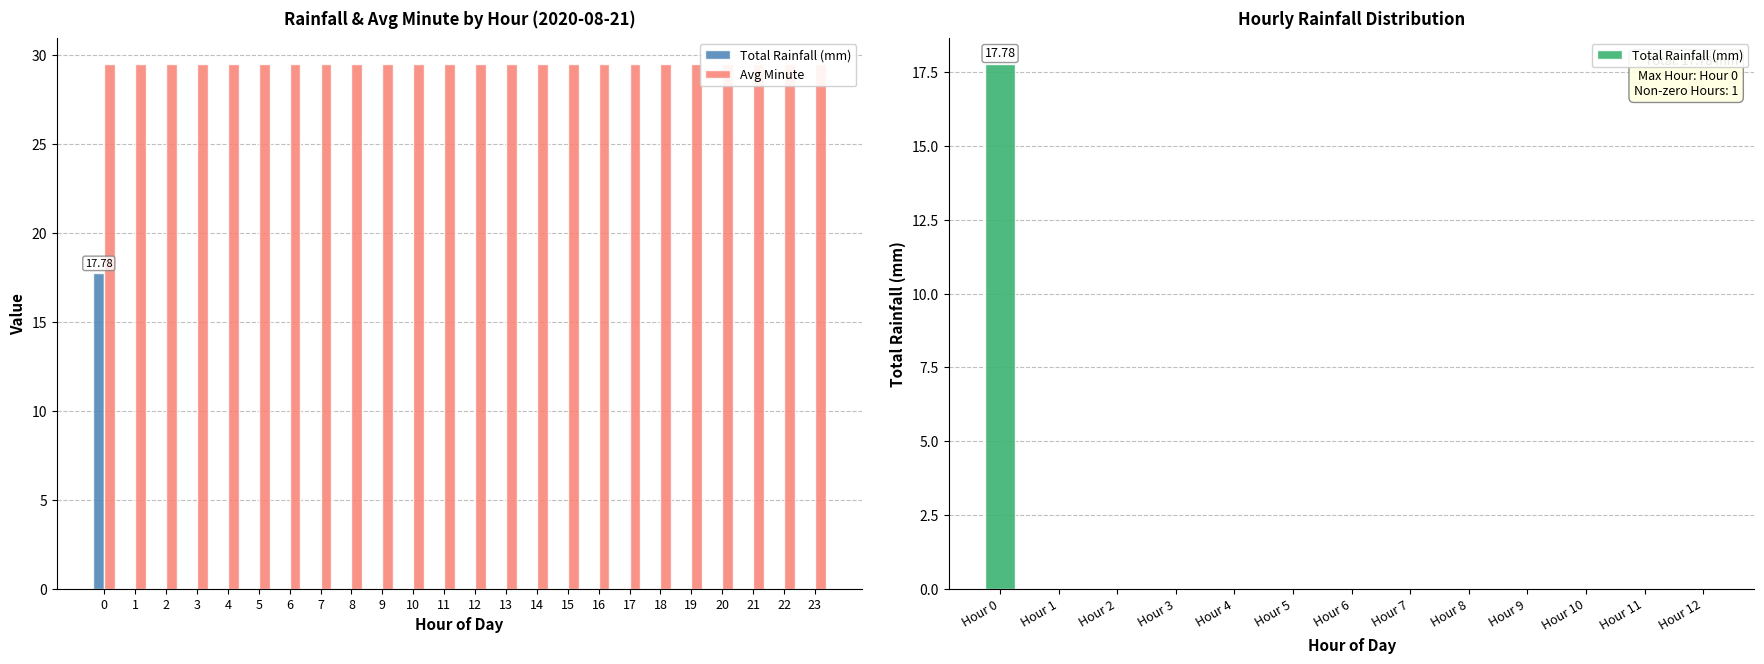

Which label corresponds to the largest value in the chart?

Hour 0